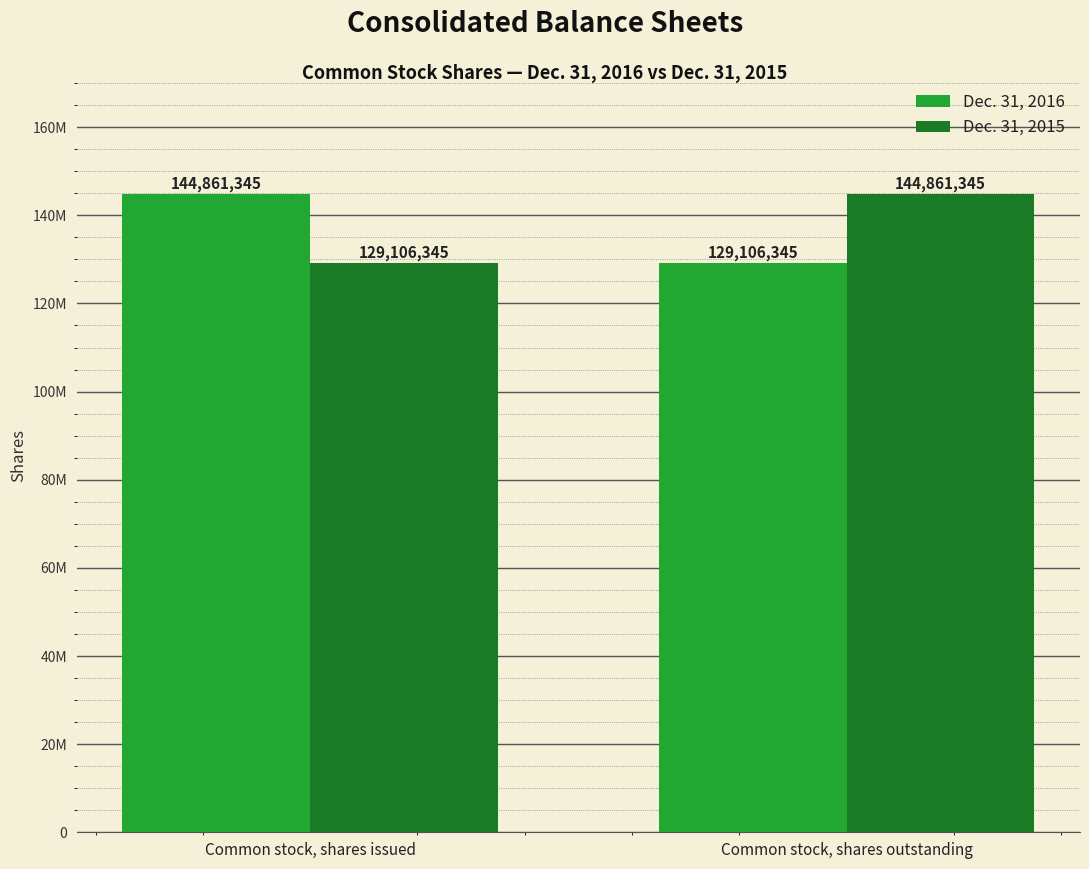

Reading left to right, extract all data points from this chart.

Dec. 31, 2016: 144861345	129106345
Dec. 31, 2015: 129106345	144861345